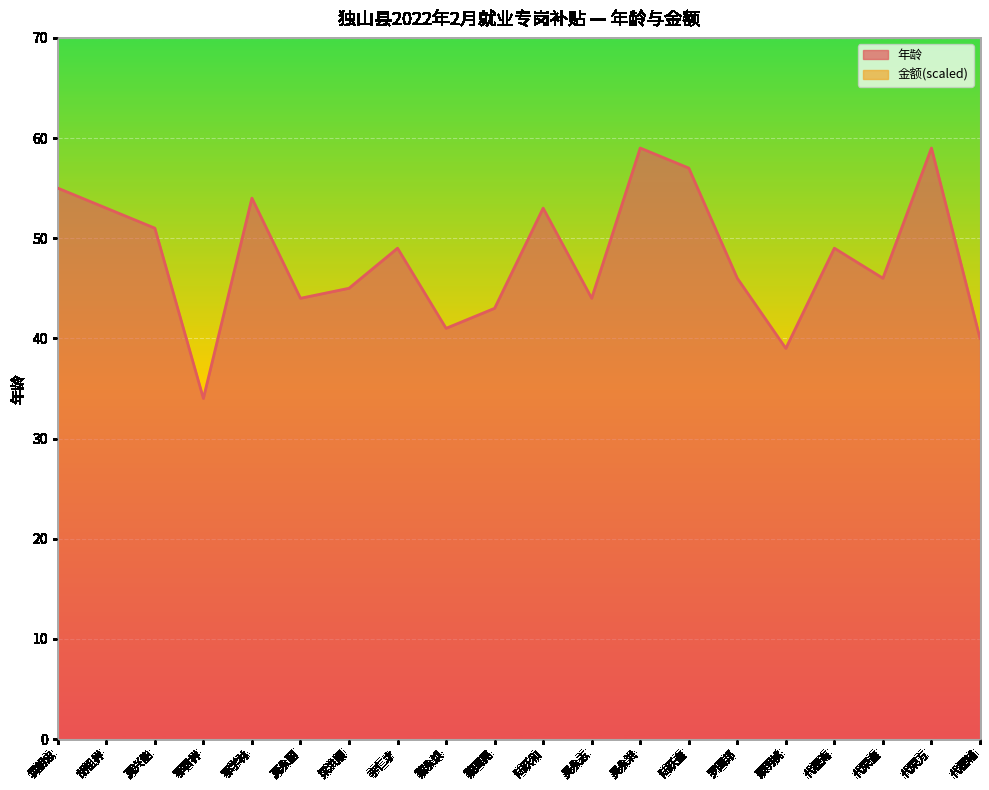

At which category does the data reach its first local valley?

鄂君祥